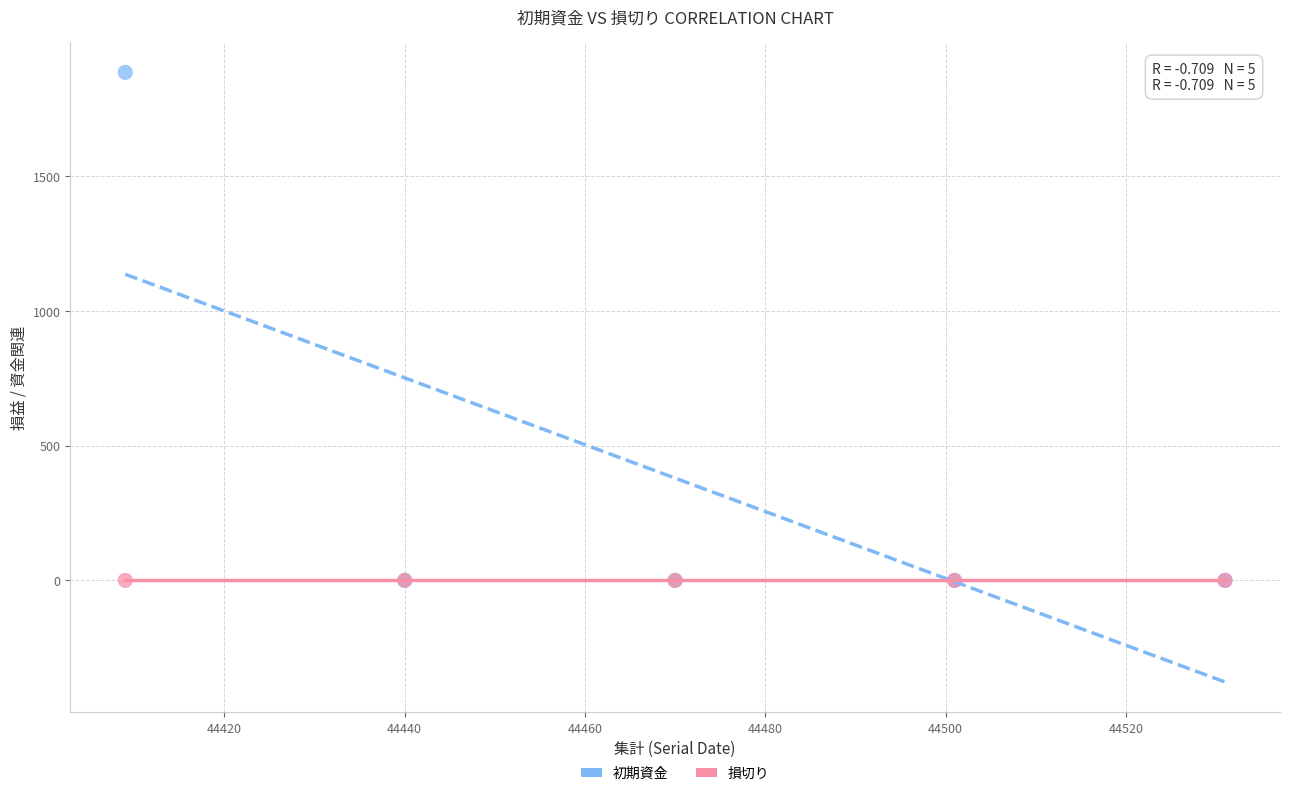

What are all the series names shown in the legend?

初期資金, 損切り